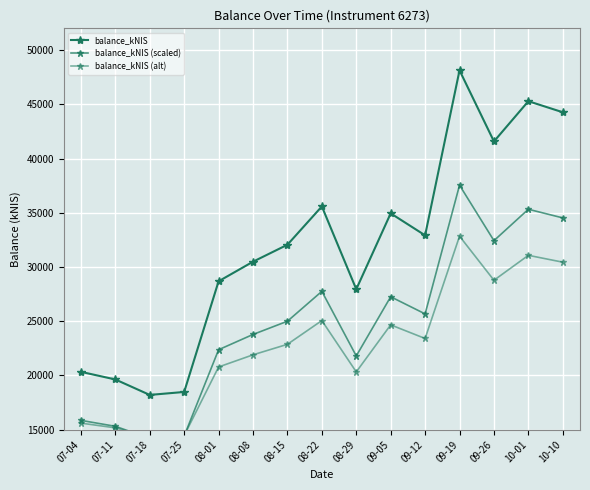

True or false: balance_kNIS and balance_kNIS (scaled) cross at least once.

False